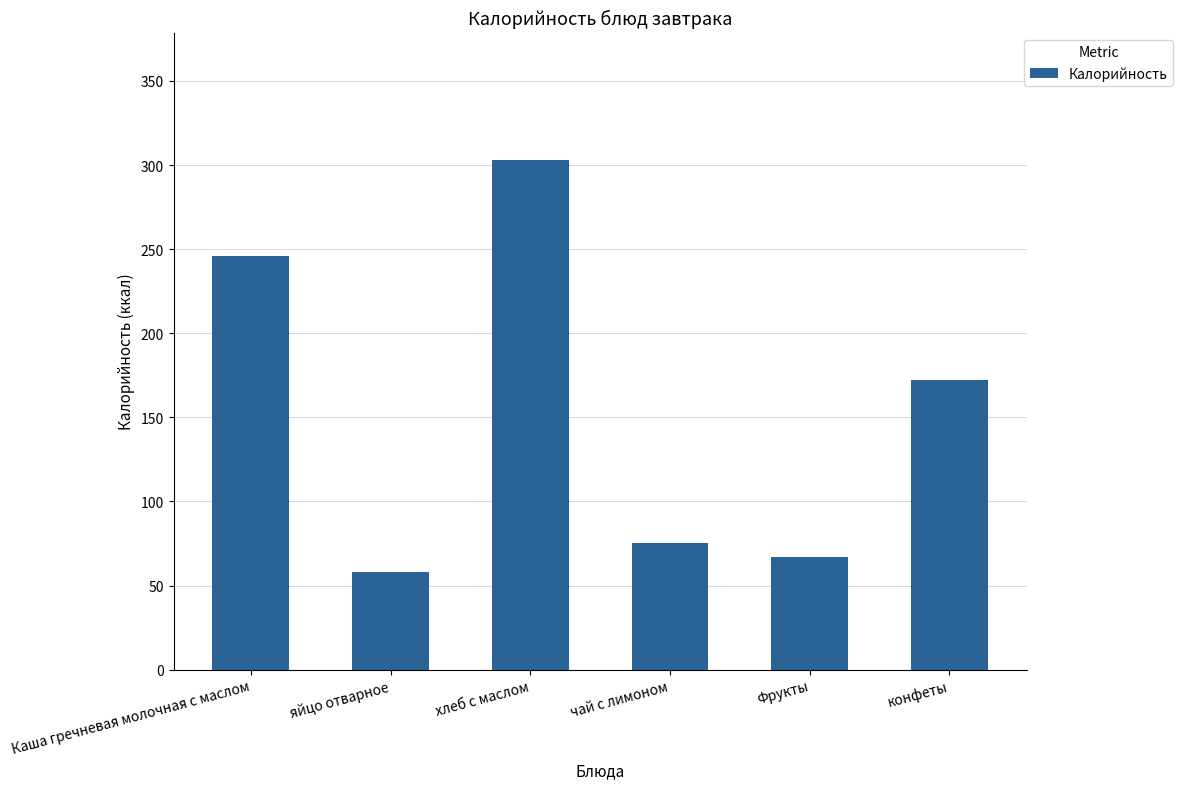

List the labels in order of value, smallest first.

яйцо отварное, Фрукты, чай с лимоном, конфеты, Каша гречневая молочная с маслом, хлеб с маслом